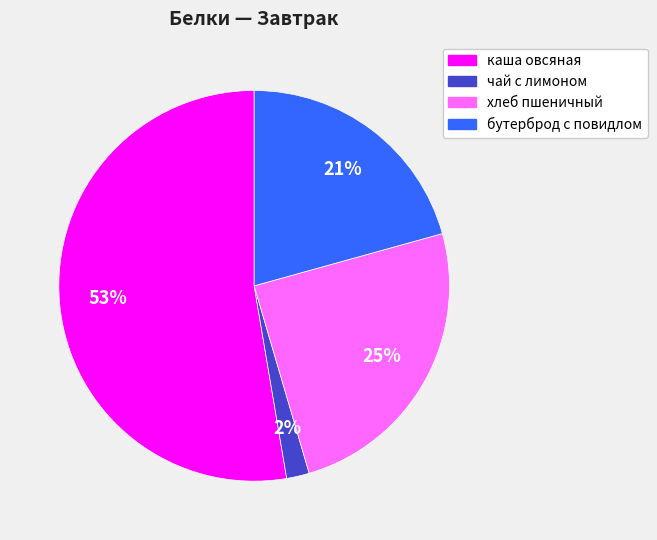

To the nearest percent, what percentage of the pie is хлеб пшеничный?

25%